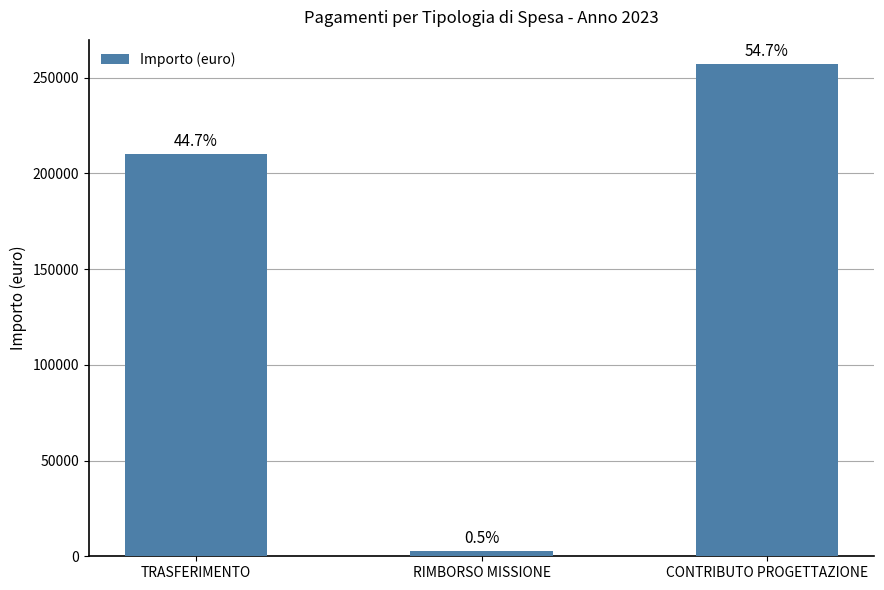

Reading left to right, transcribe all the data shown in this chart.

TRASFERIMENTO=210000.0	RIMBORSO MISSIONE=2573.1	CONTRIBUTO PROGETTAZIONE=256970.9